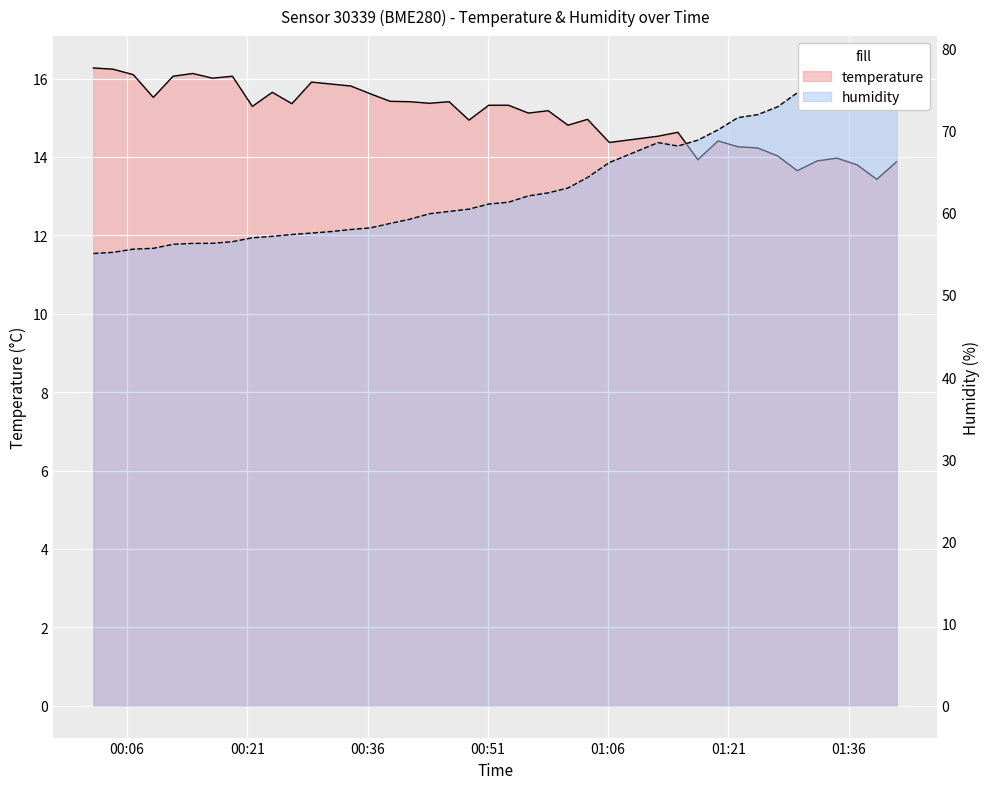

How many data points does each series have?

40